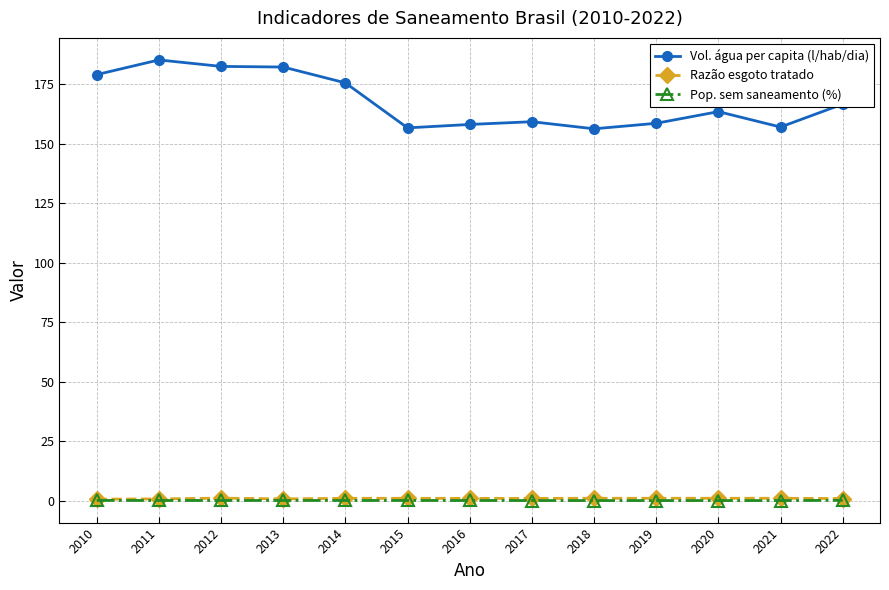

Which series has the largest total across all categories?

Vol. água per capita (l/hab/dia)